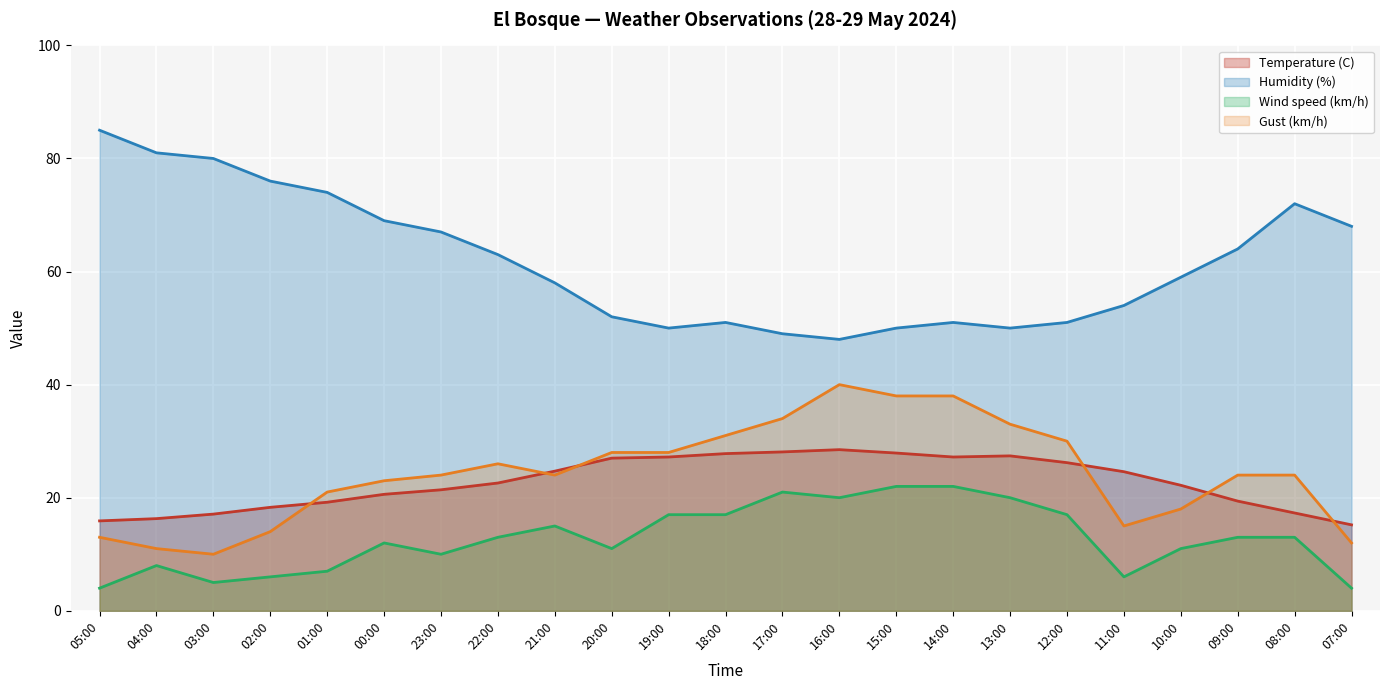

How many lines are shown in the chart?

4